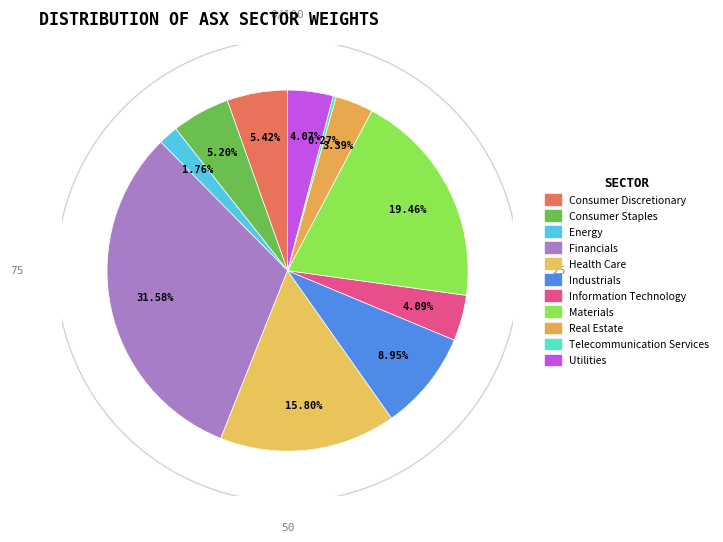

Which category has the smallest portion of the pie?

Telecommunication Services